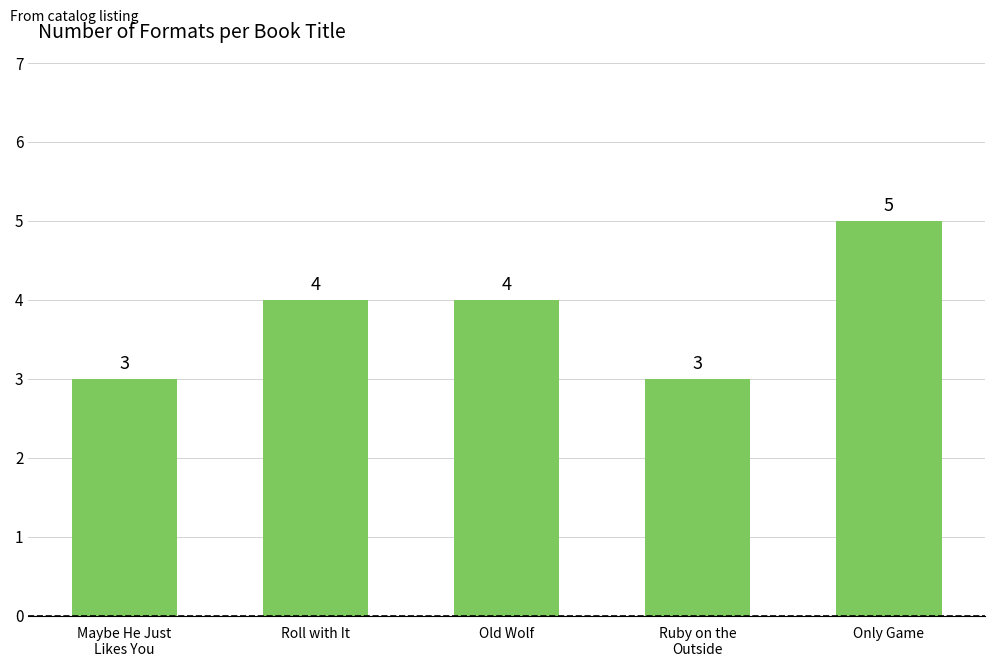

What is the minimum value shown in the chart?

3